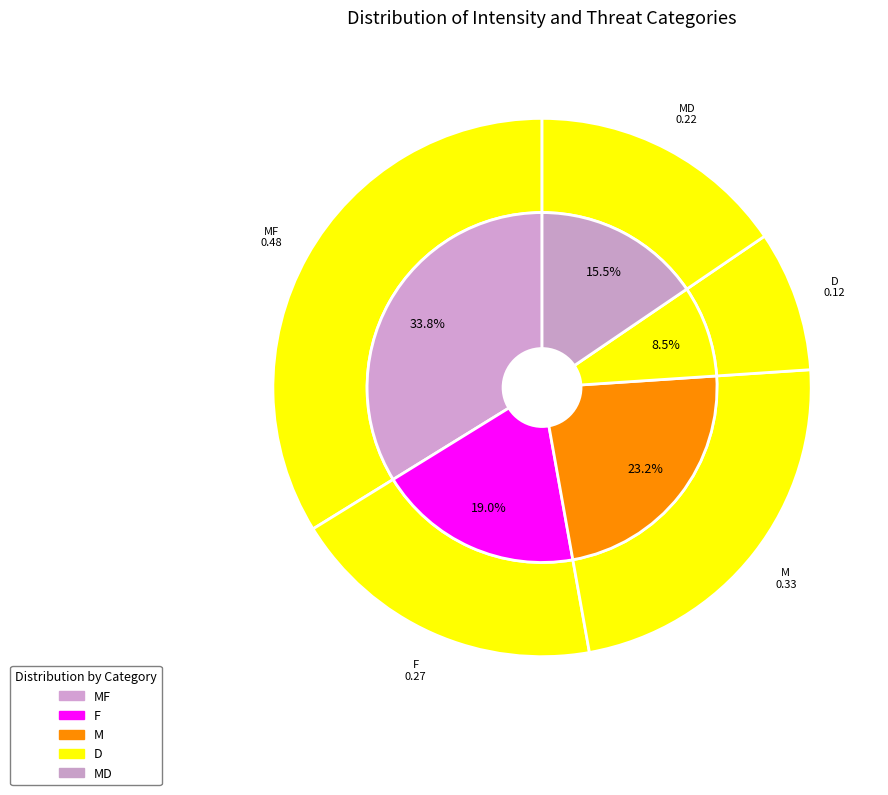

To the nearest percent, what is the average slice percentage?

20%